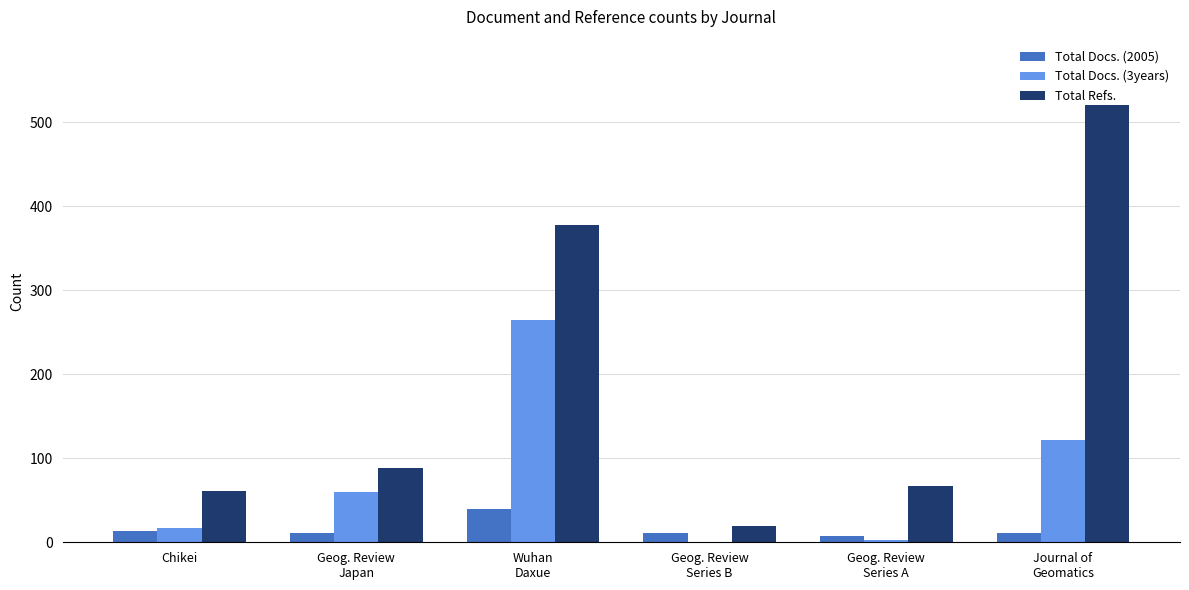

What is the greatest value displayed?

520